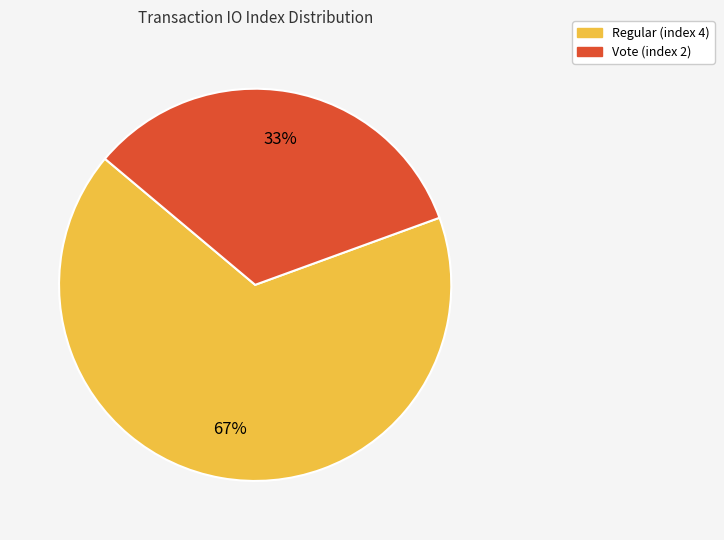

True or false: Vote (index 2) accounts for 33% of the total.

True